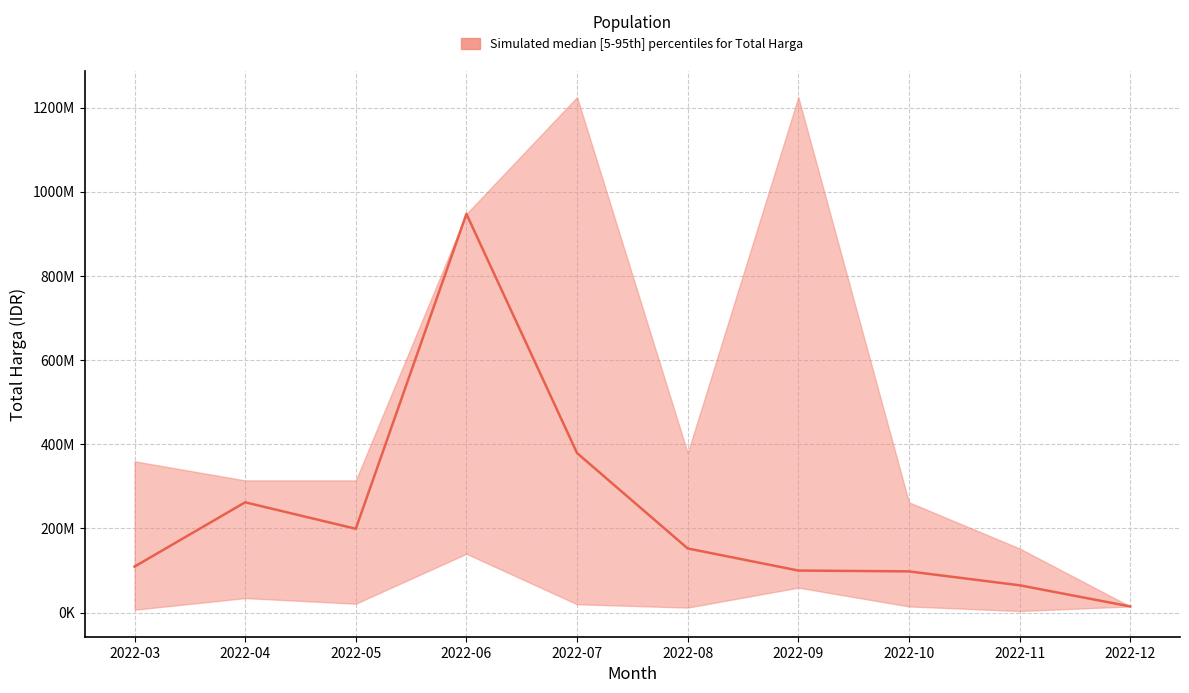

List the labels in order of value, largest first.

2022-06, 2022-07, 2022-04, 2022-05, 2022-08, 2022-03, 2022-09, 2022-10, 2022-11, 2022-12